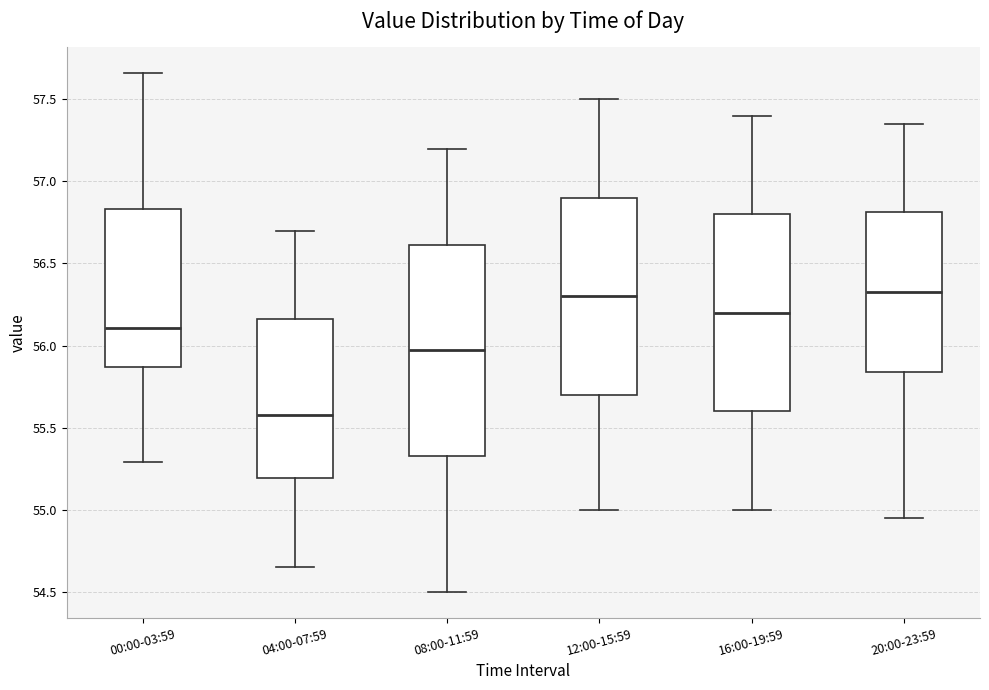

Reading left to right, transcribe this box plot: for each box, give where its median line is, the range the box spans, and where its two whiskers end, as read against the y-axis. The values are not printed on the chart, so give them approximately, as read against the axis.

00:00-03:59: median 56.10, box 55.85 to 56.85, whiskers 55.30 to 57.65
04:00-07:59: median 55.60, box 55.20 to 56.15, whiskers 54.65 to 56.70
08:00-11:59: median 56.00, box 55.35 to 56.60, whiskers 54.50 to 57.20
12:00-15:59: median 56.30, box 55.70 to 56.90, whiskers 55.00 to 57.50
16:00-19:59: median 56.20, box 55.60 to 56.80, whiskers 55.00 to 57.40
20:00-23:59: median 56.35, box 55.85 to 56.80, whiskers 54.95 to 57.35